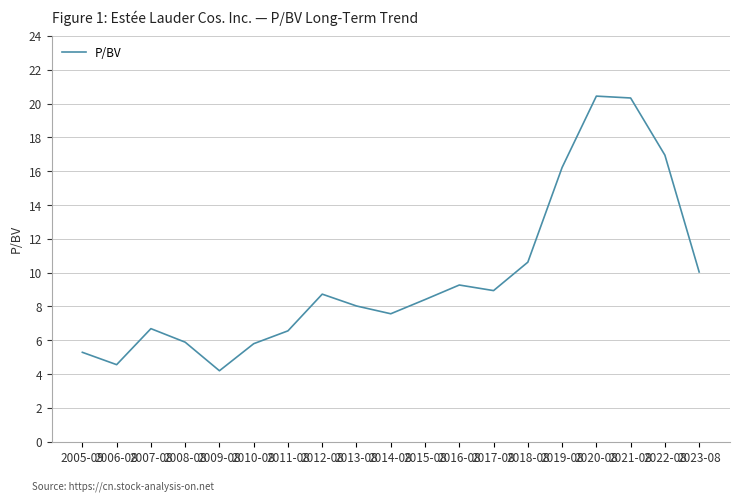

Which has a higher value, 2013-08 or 2006-08?

2013-08